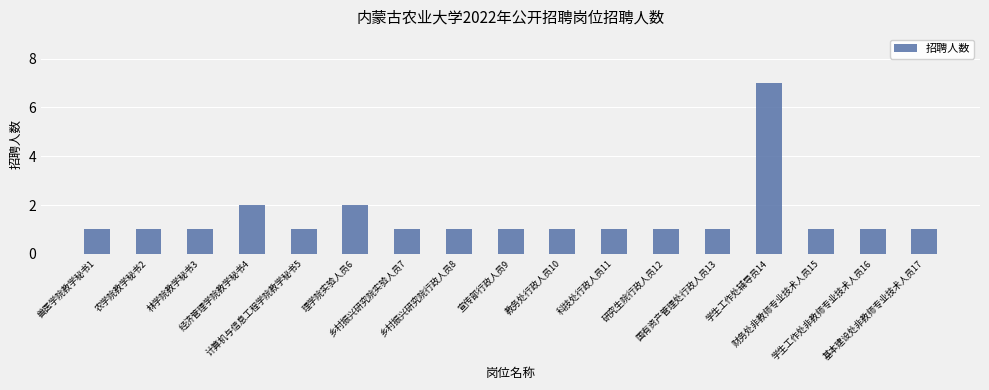

What is the smallest value displayed?

1